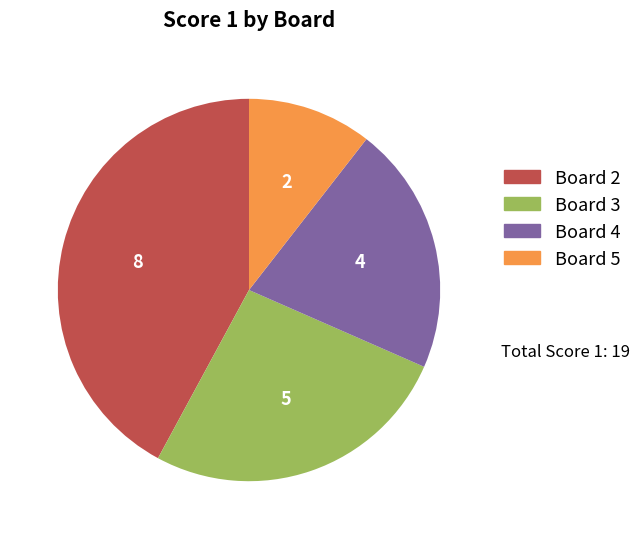

Is there any slice that represents more than half of the pie?

No